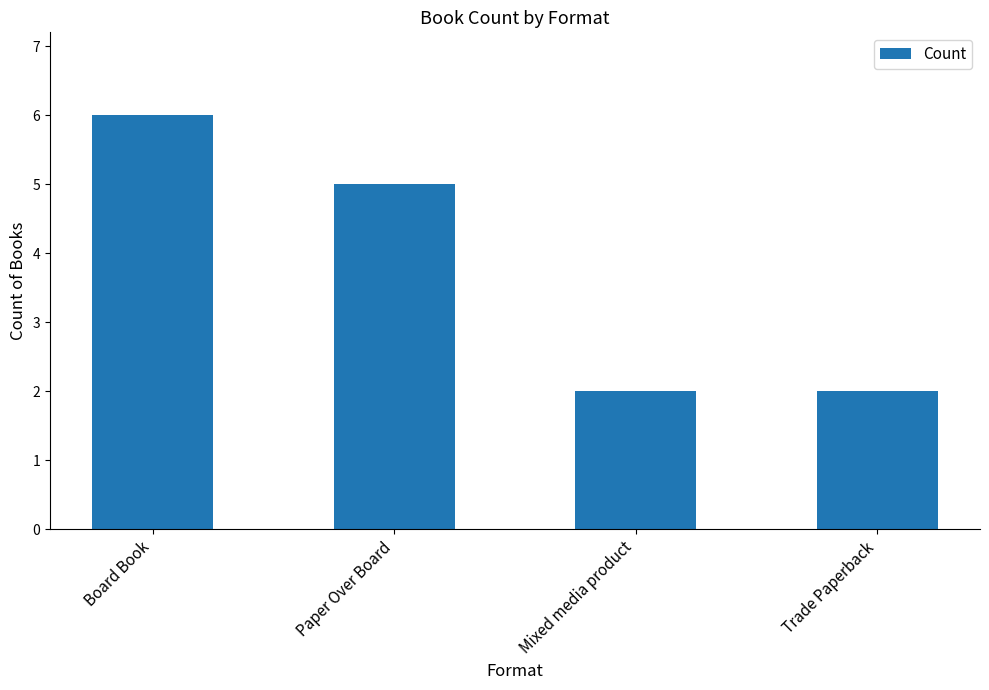

What is the greatest value displayed?

6